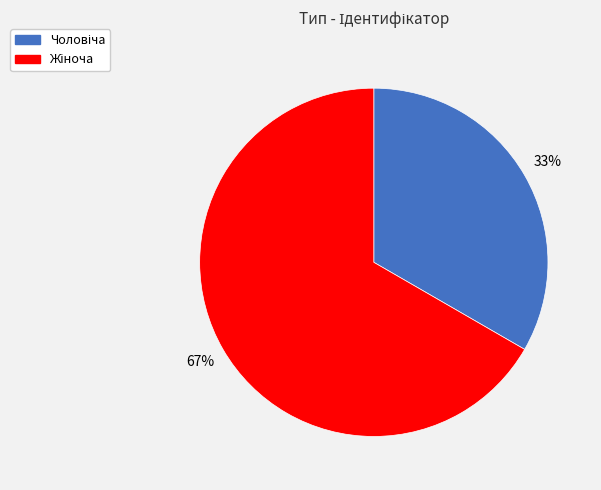

Does any single category account for the majority?

Yes